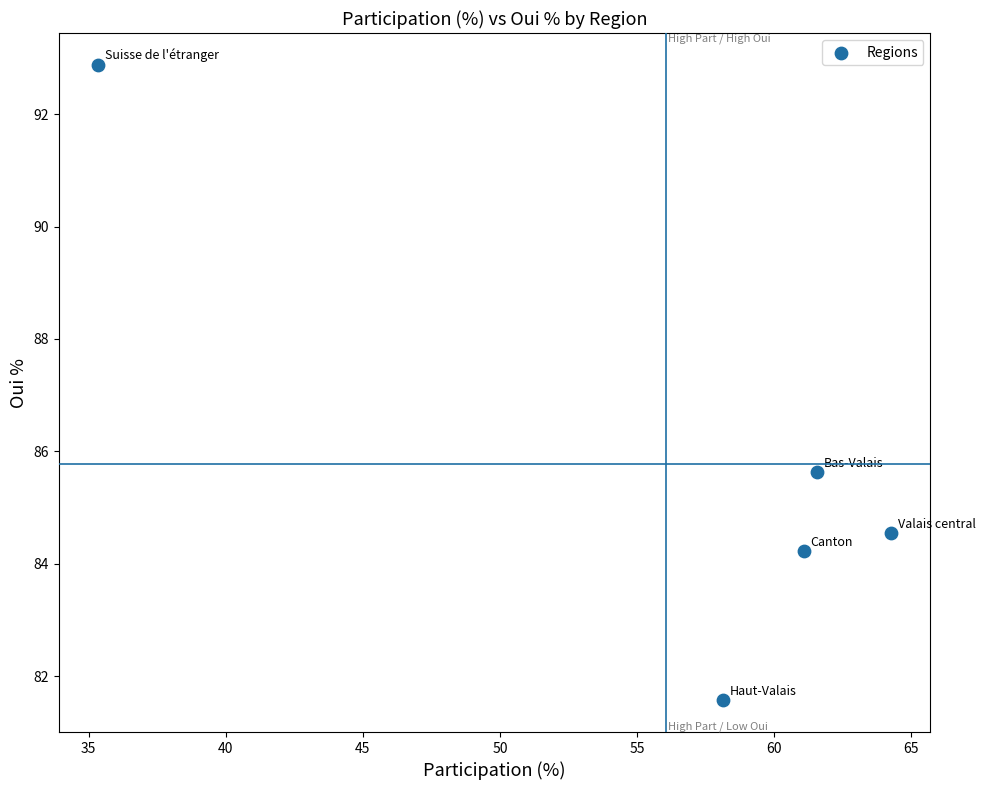

What is the average Y value?

85.8